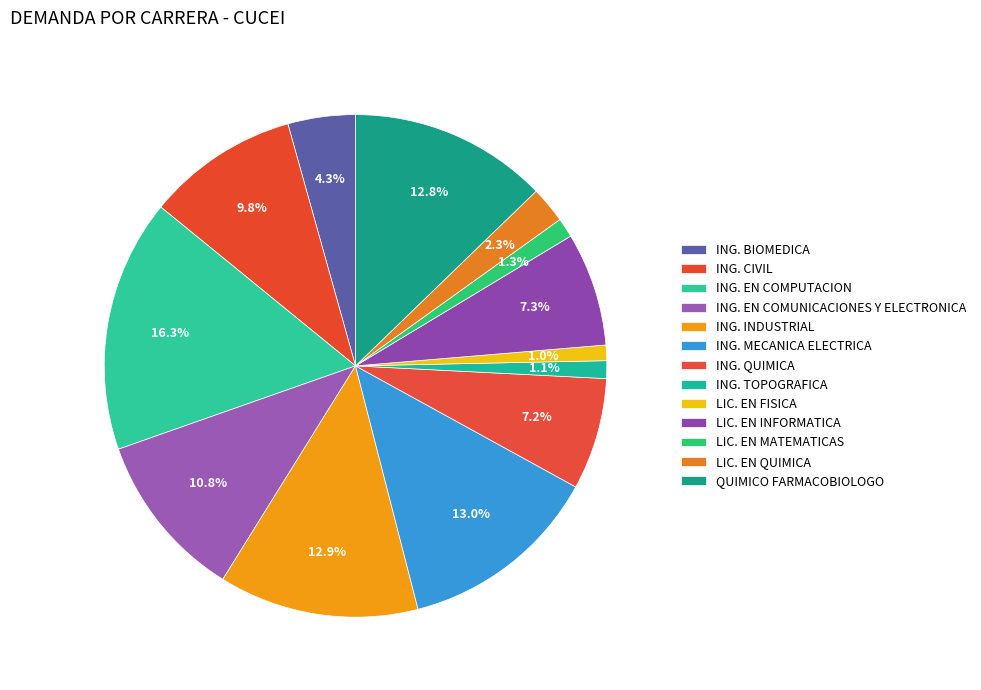

Rank the categories by value from lowest to highest.

LIC. EN FISICA, ING. TOPOGRAFICA, LIC. EN MATEMATICAS, LIC. EN QUIMICA, ING. BIOMEDICA, ING. QUIMICA, LIC. EN INFORMATICA, ING. CIVIL, ING. EN COMUNICACIONES Y ELECTRONICA, QUIMICO FARMACOBIOLOGO, ING. INDUSTRIAL, ING. MECANICA ELECTRICA, ING. EN COMPUTACION